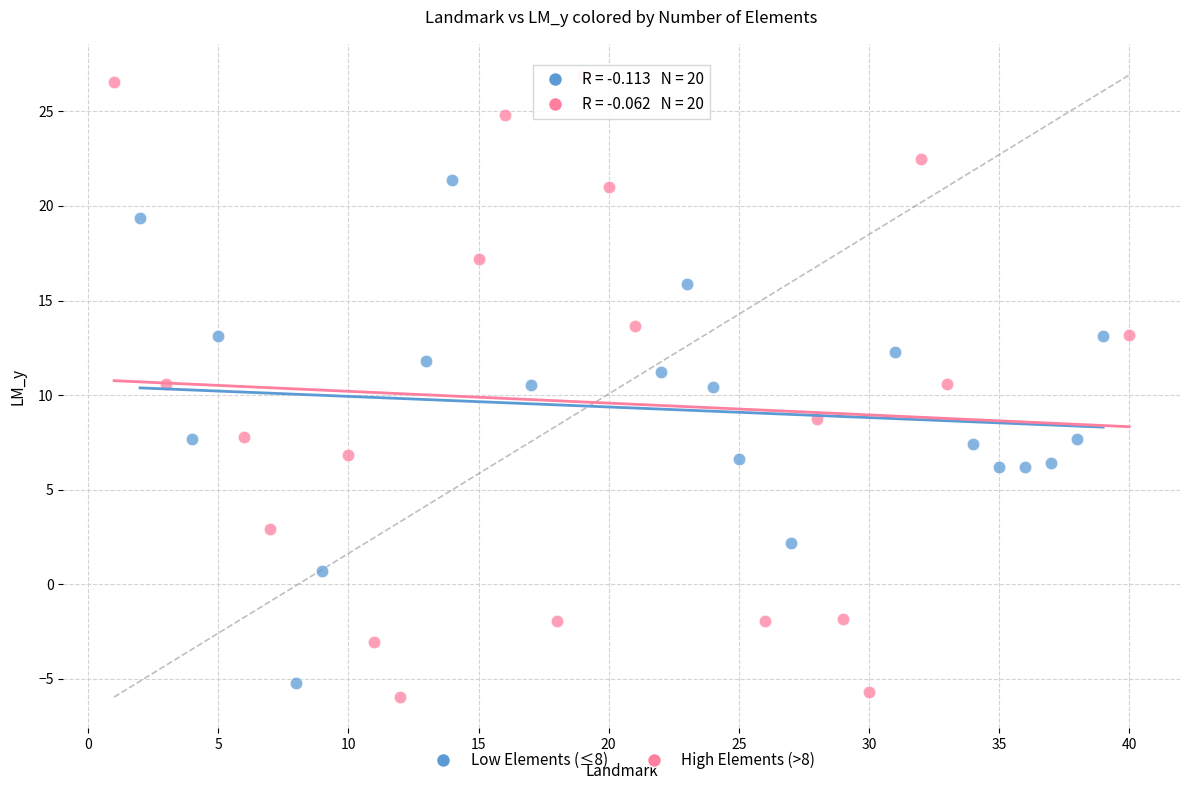

Which series reaches the maximum Y coordinate?

High Elements (>8)